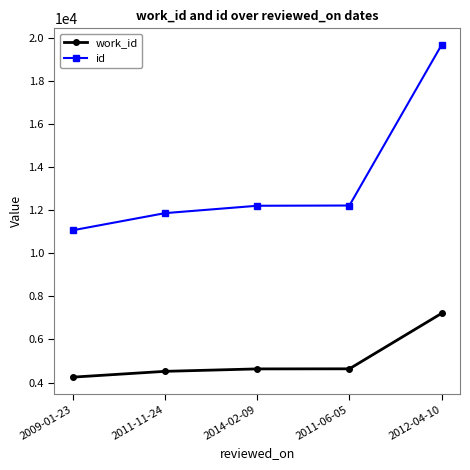

What is the label of the 4th point from the left?

2011-06-05